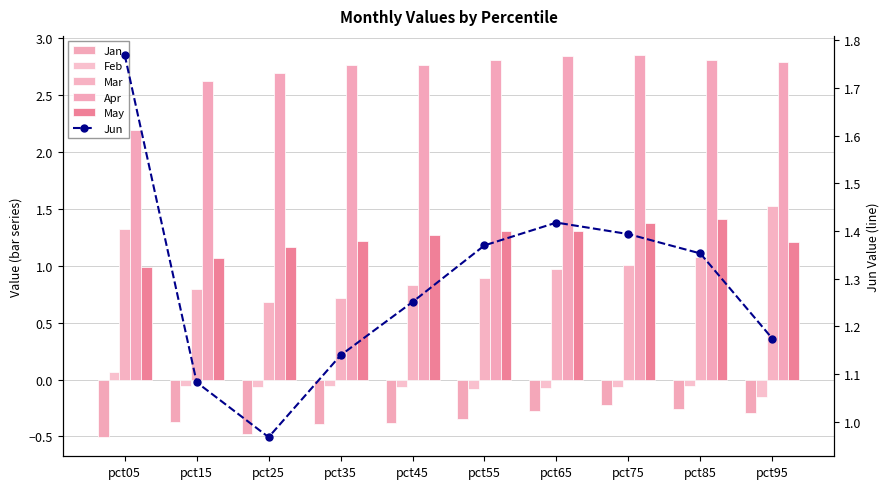

List the series in order of their peak value, highest first.

Apr, Jun, Mar, May, Feb, Jan